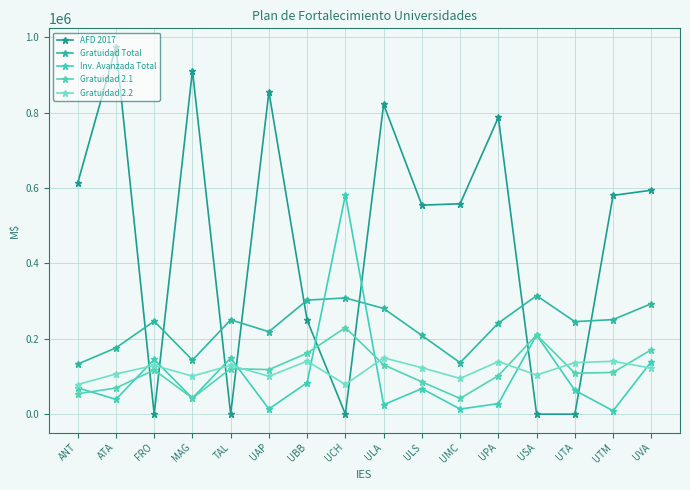

Is it true that Inv. Avanzada Total equals 8926 at UTM?

True